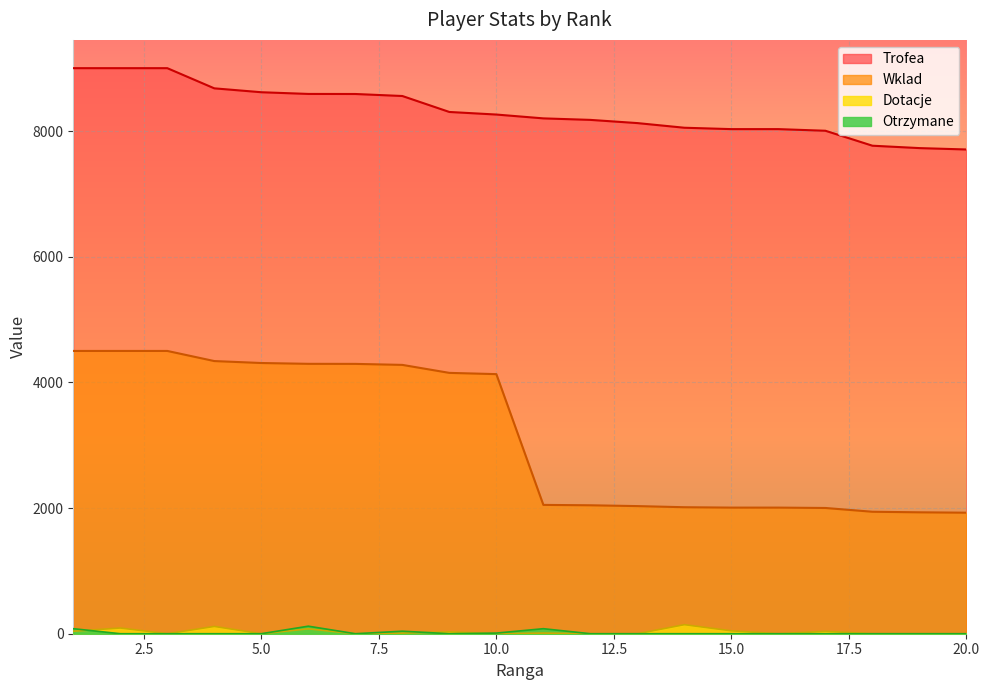

At how many categories does at least one series exceed 2016?

20